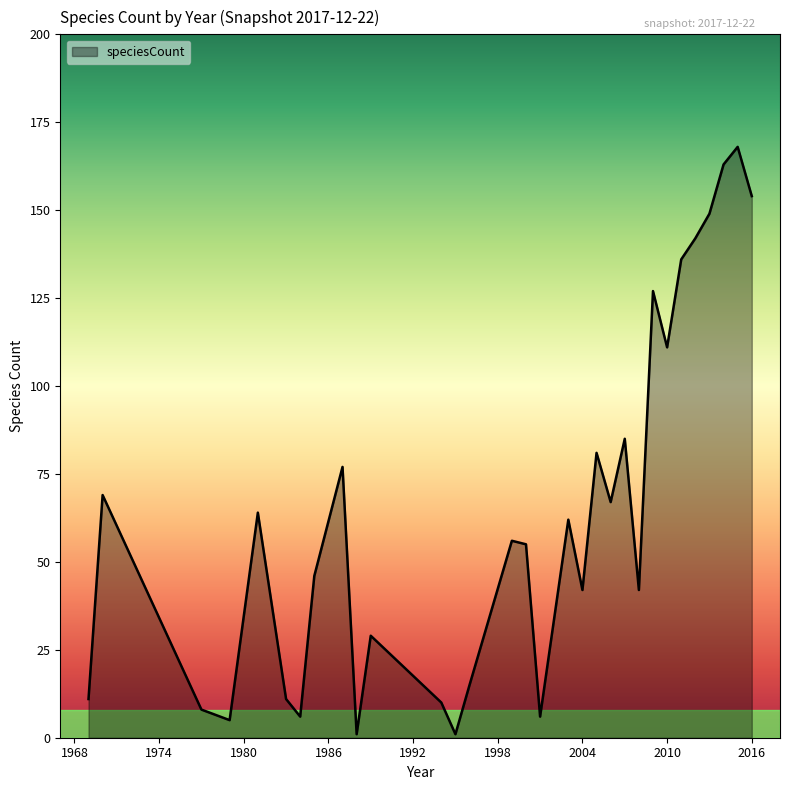

What is the difference between the maximum and minimum values?

167